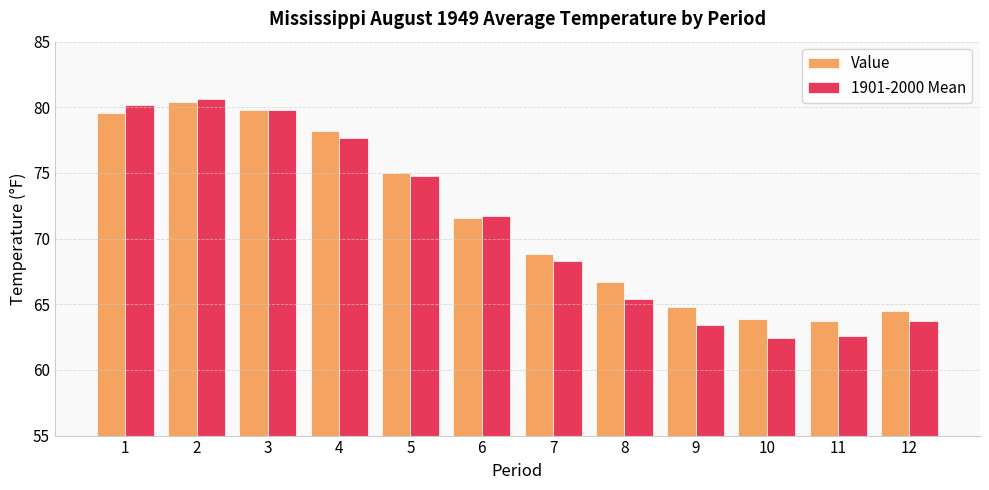

What is the sum of all Value values?

857.0